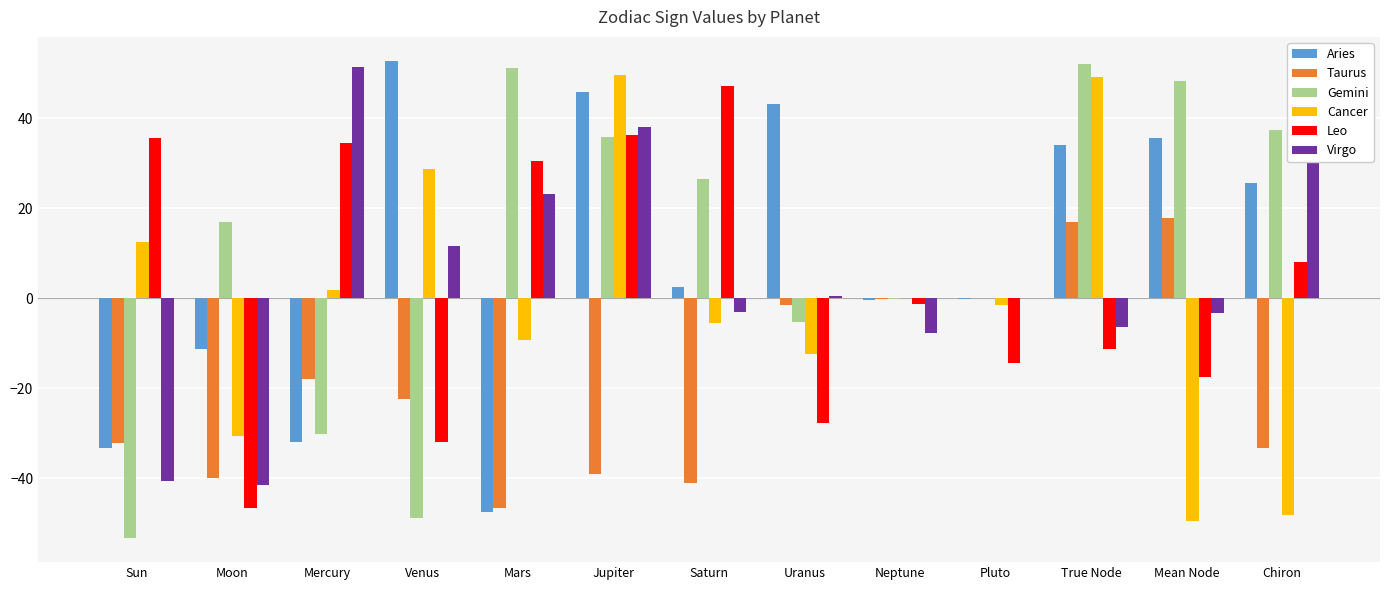

Where is Taurus nearest to the value -14?

Mercury